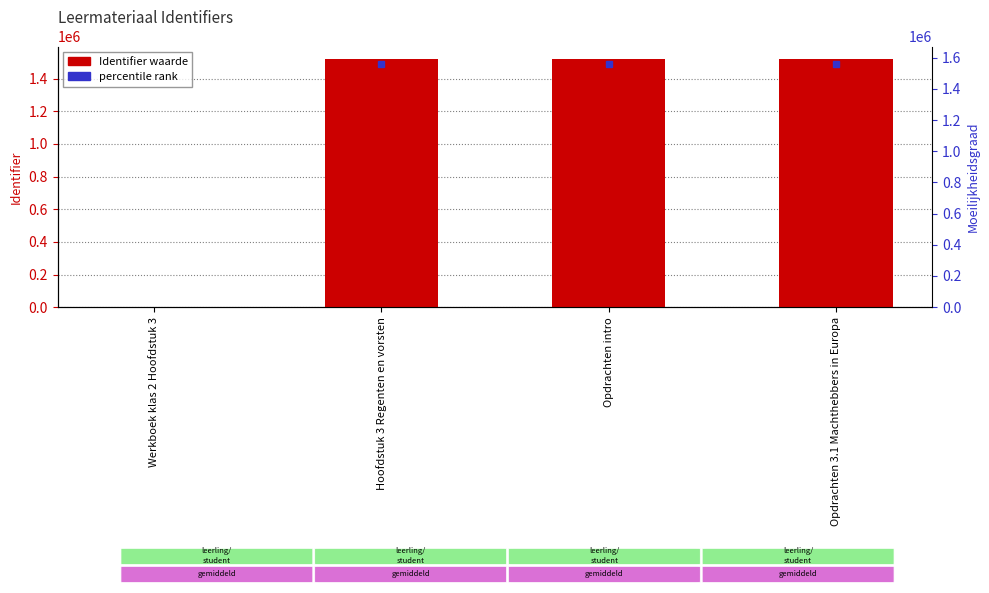

At which category does the chart reach its minimum across all series?

Werkboek klas 2 Hoofdstuk 3